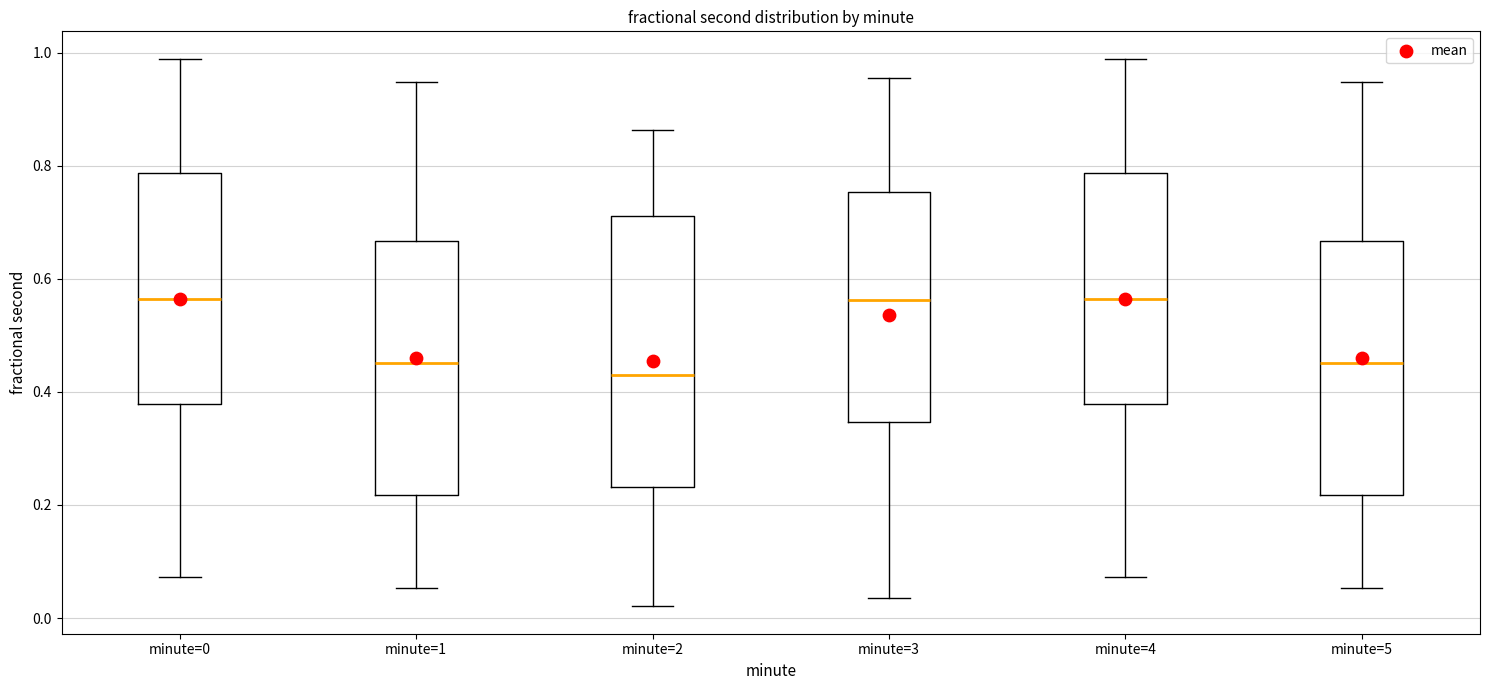

Comparing the boxes themselves (not the whiskers), which one is the tallest?

minute=2